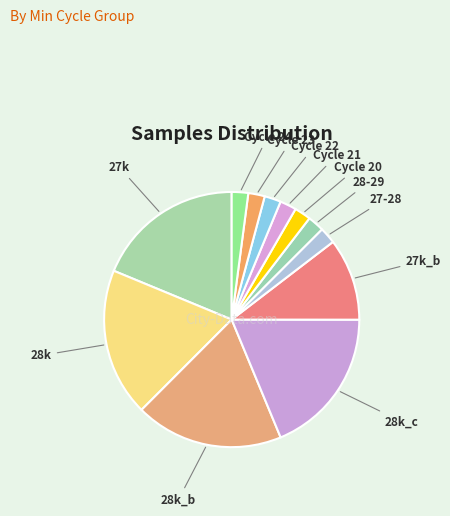

Count the number of slices in the pie.

12